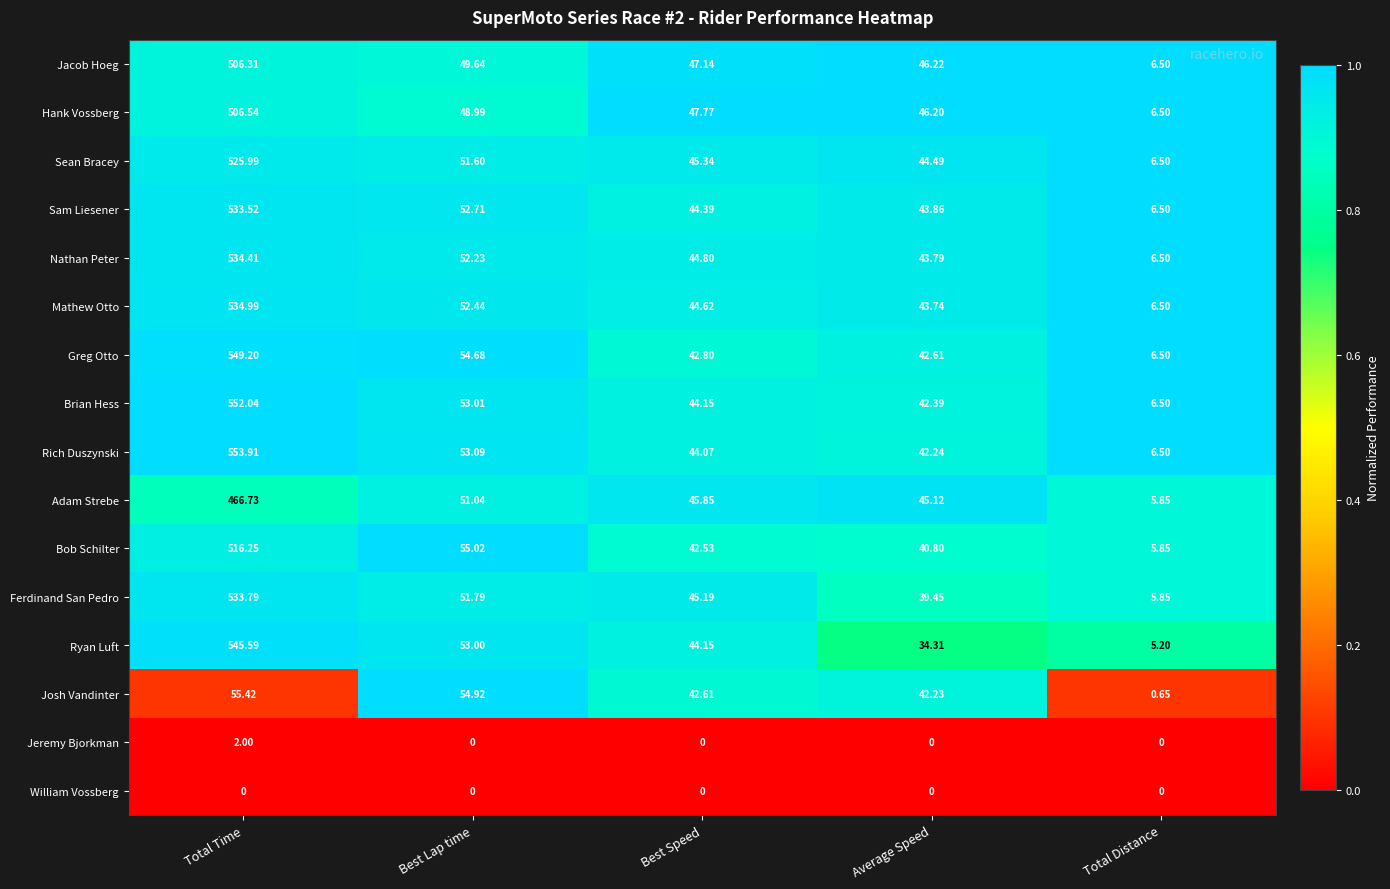

At which category is the sum across all series the highest?

Total Time